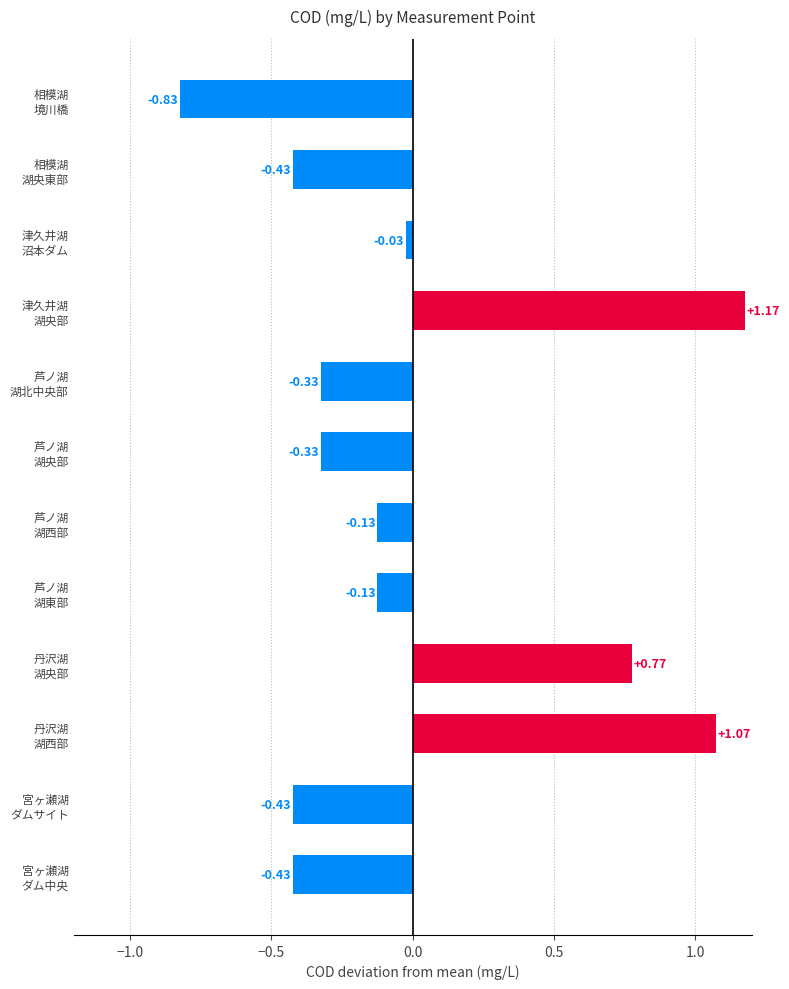

What is the difference between the maximum and minimum values?

2.0